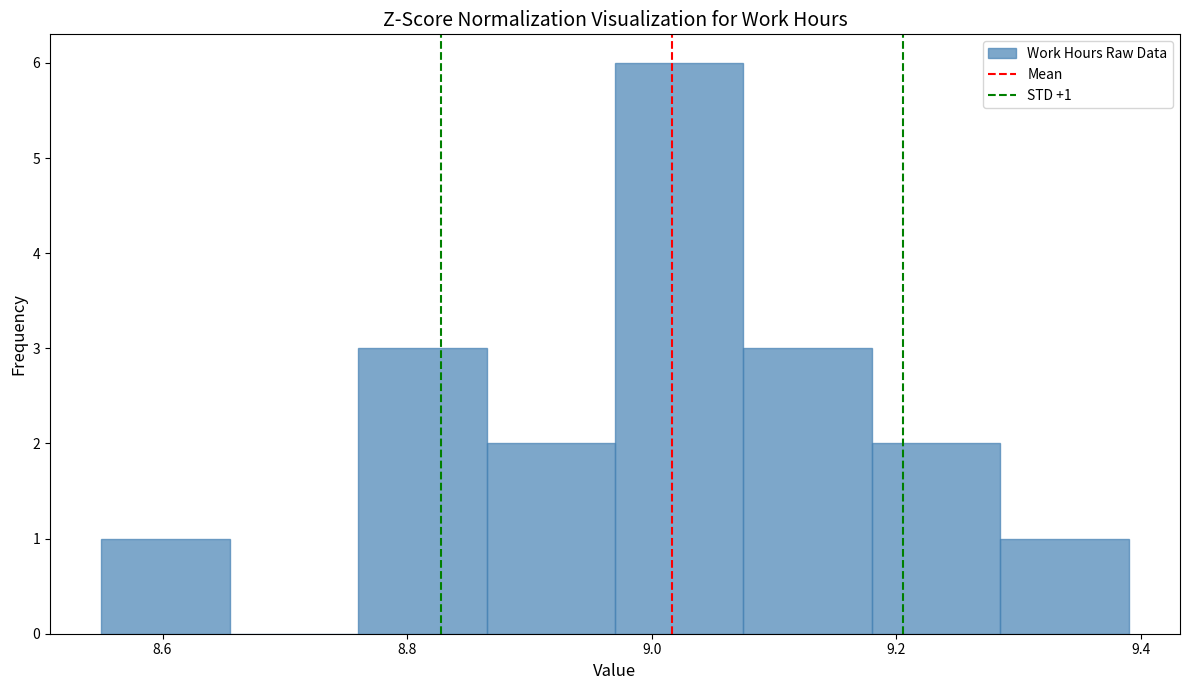

Which range on the x-axis has the tallest bar?

8.970 to 9.075